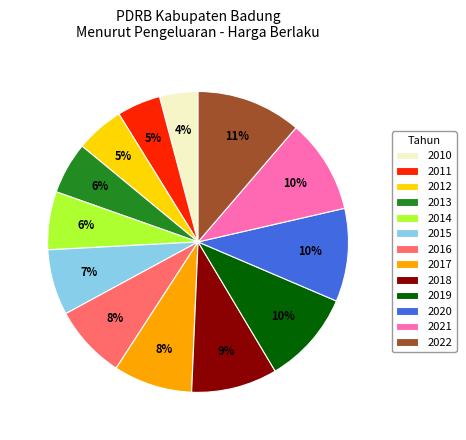

The 2014 slice represents 20% of the pie. True or false?

False